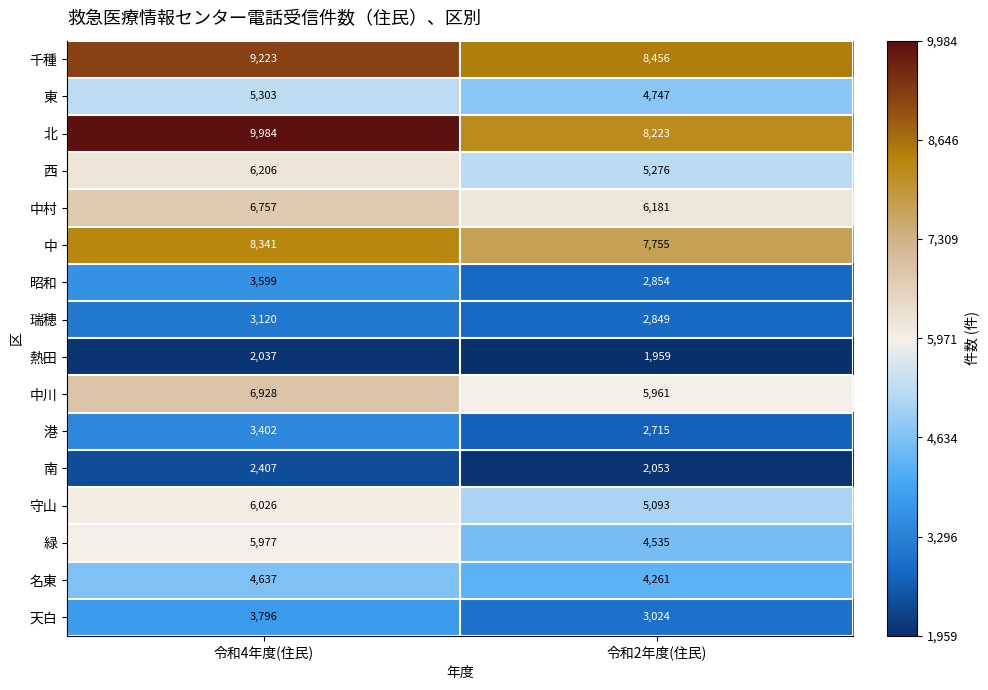

Which category has the lowest value across all series?

令和2年度(住民)